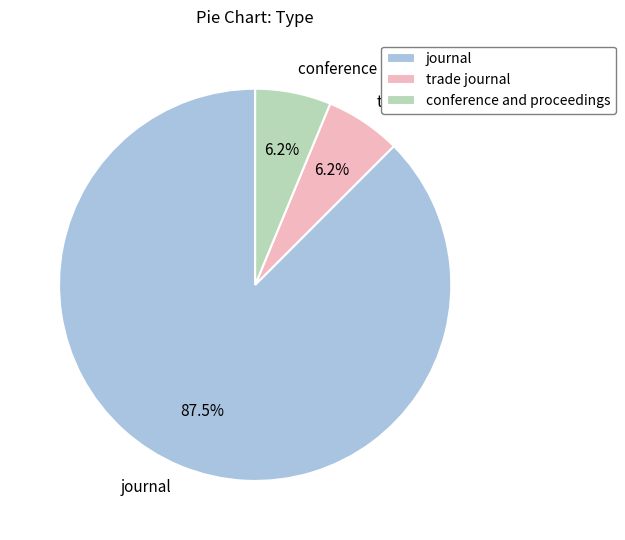

Is it true that trade journal is 17% of the pie?

False